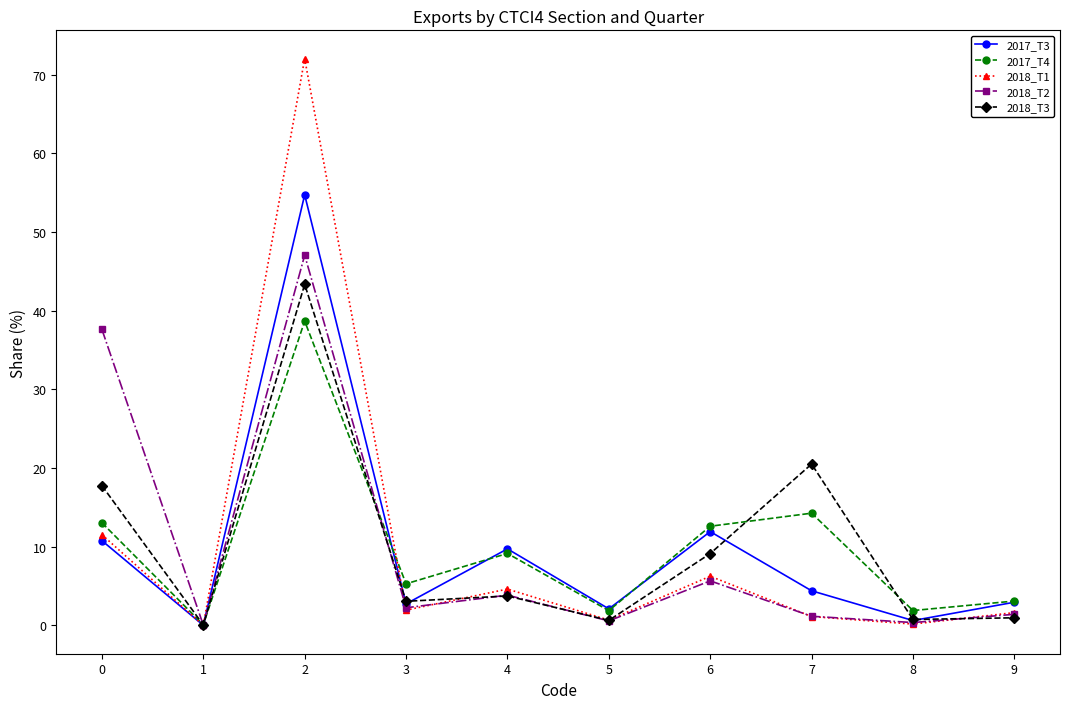

True or false: 2018_T1 and 2017_T4 cross at least once.

True